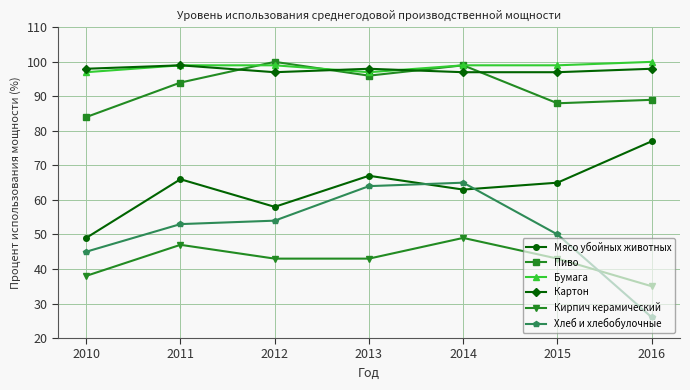

What is the value of the Мясо убойных животных point at the 7th from the left?

77